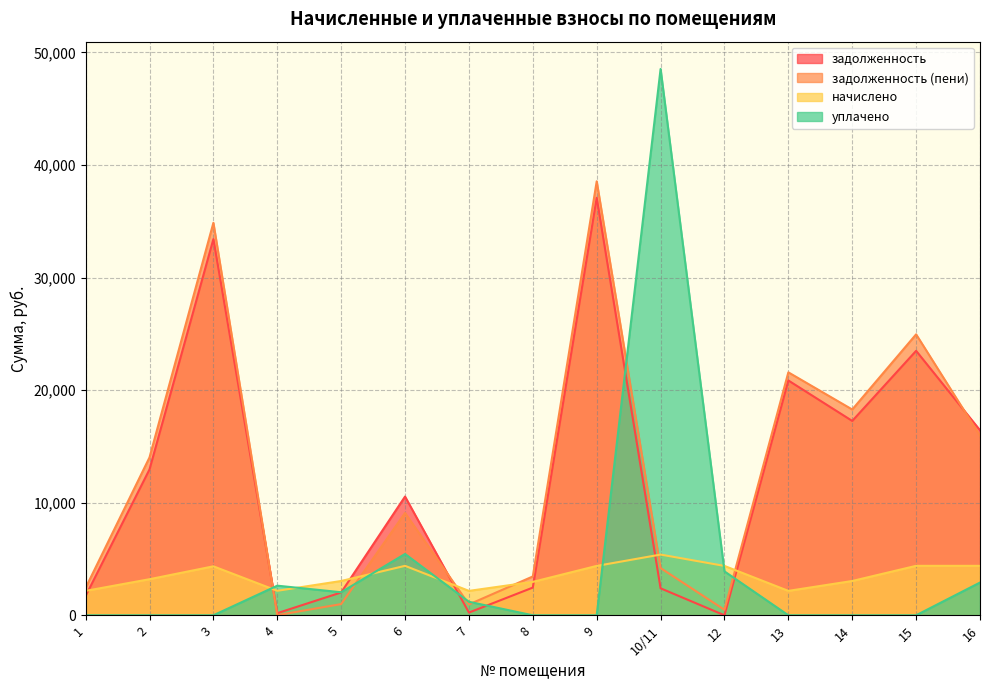

List the labels in order of уплачено value, largest first.

10/11, 6, 12, 16, 4, 5, 7, 1, 2, 3, 8, 9, 13, 14, 15